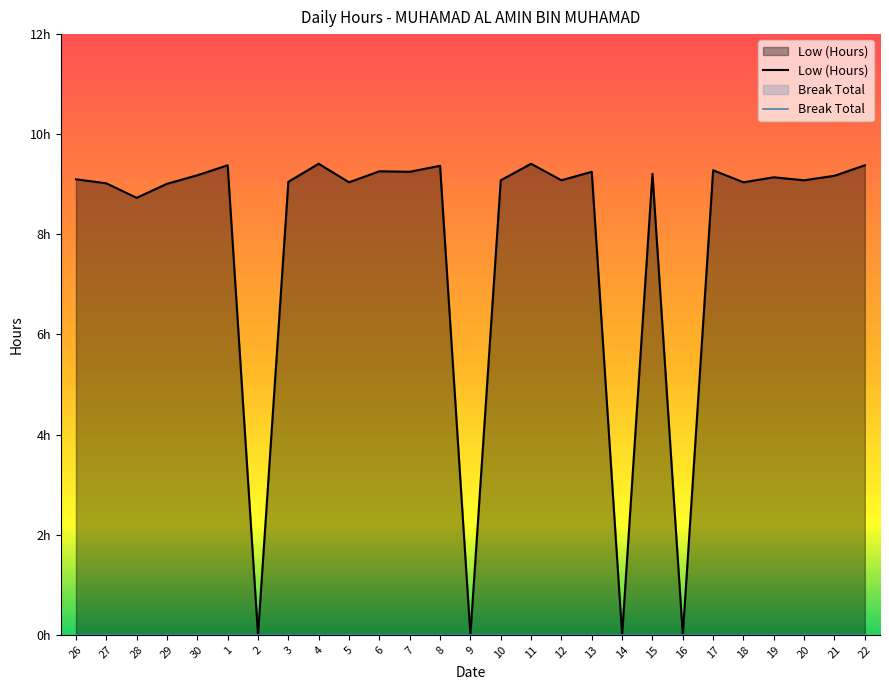

Where is the first local minimum for Low (Hours)?

28